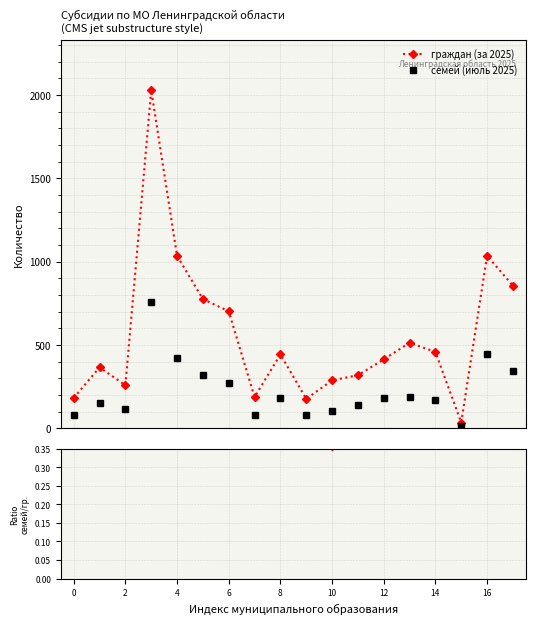

True or false: семей/граждан has more than 2 points higher than both neighbors.

True